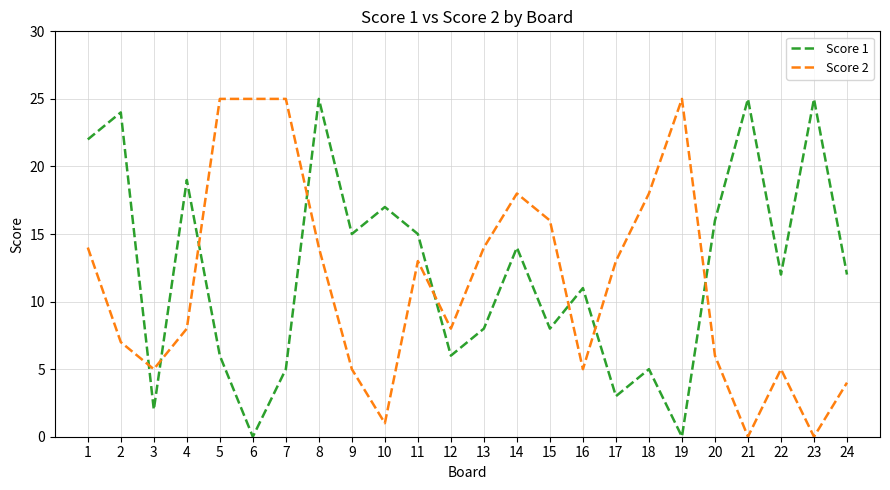

What is the sum of the Score 1 values at 1 and 14?

36